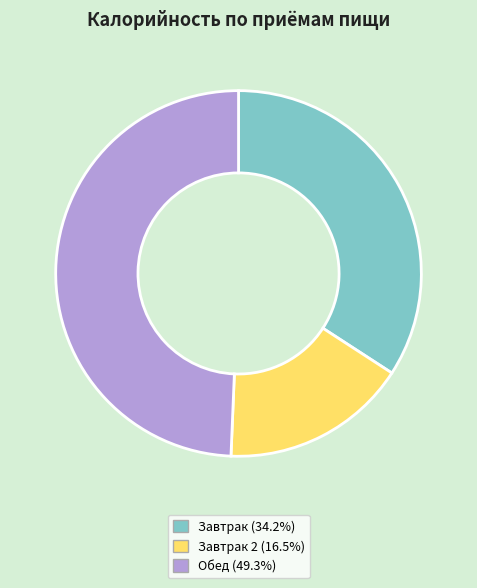

Does Обед (49.3%) account for over 50% of the chart?

No